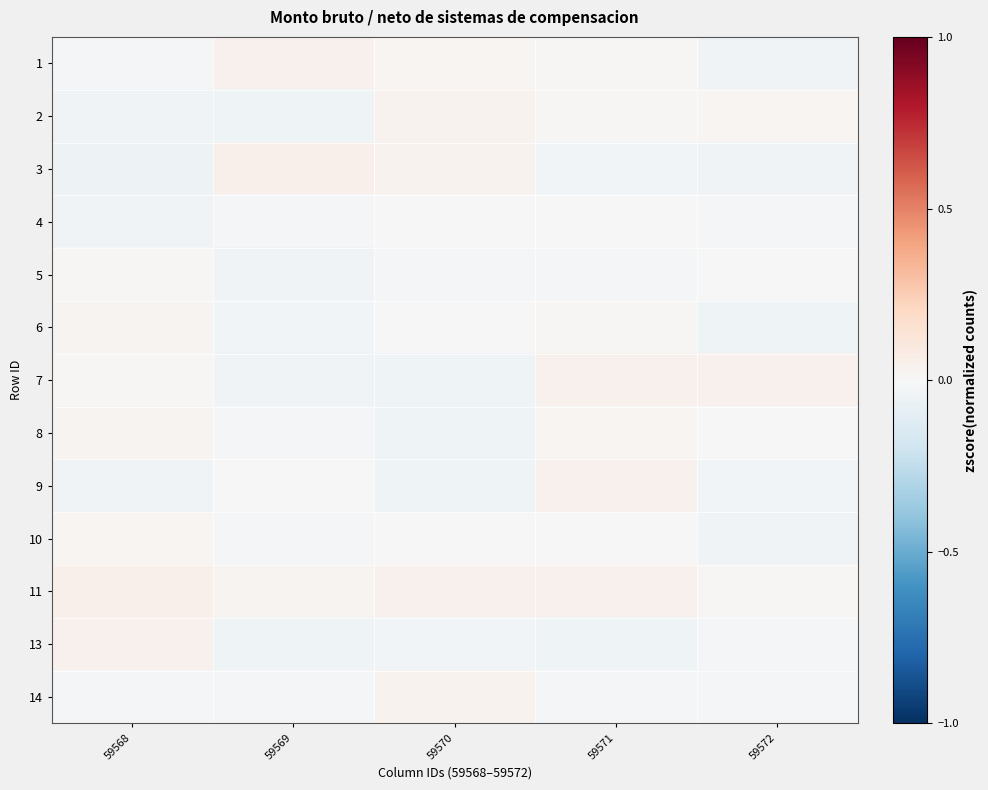

At how many categories does at least one series exceed 0?

5